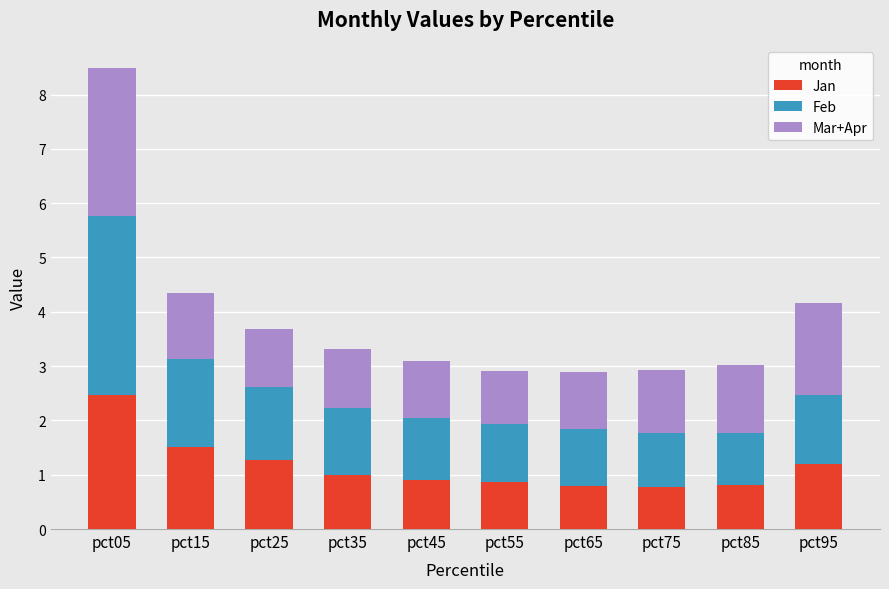

What is the highest value of the Jan series?

2.5